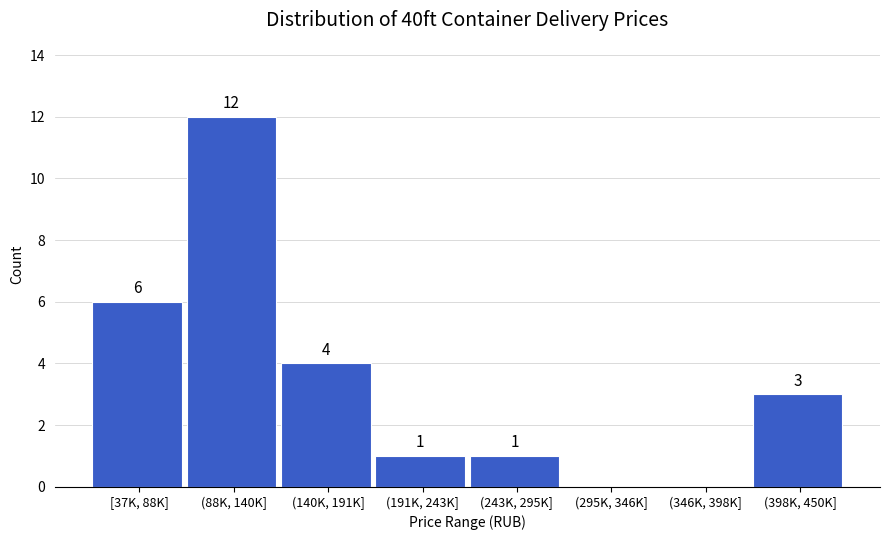

Reading right to left, extract all data points from this chart.

(398K, 450K]=3	(346K, 398K]=0	(295K, 346K]=0	(243K, 295K]=1	(191K, 243K]=1	(140K, 191K]=4	(88K, 140K]=12	[37K, 88K]=6